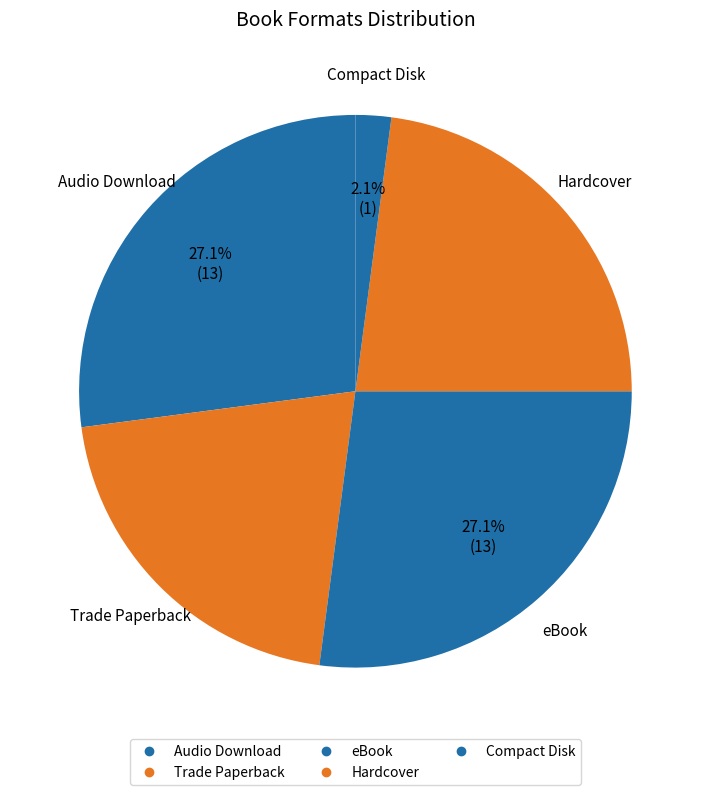

To the nearest percent, what percentage of the pie is eBook?

27%